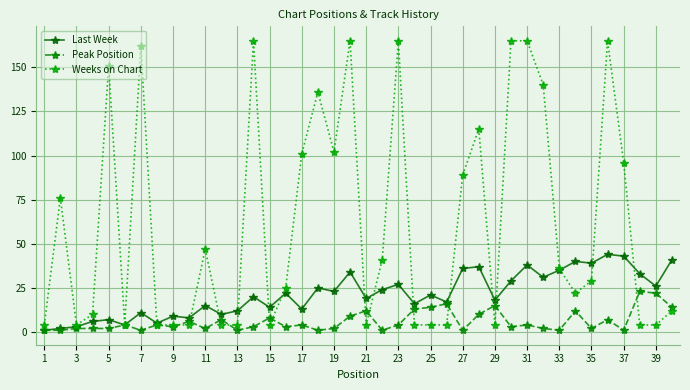

True or false: Peak Position has more than 1 interior local peaks.

True